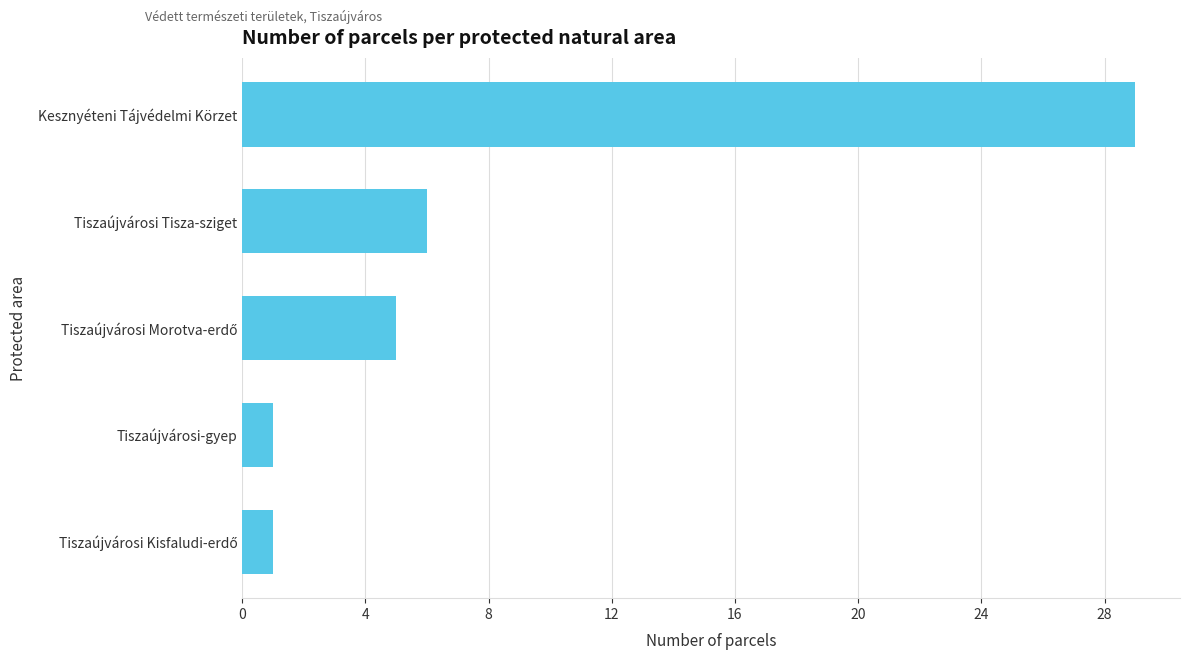

What is the maximum value shown in the chart?

29